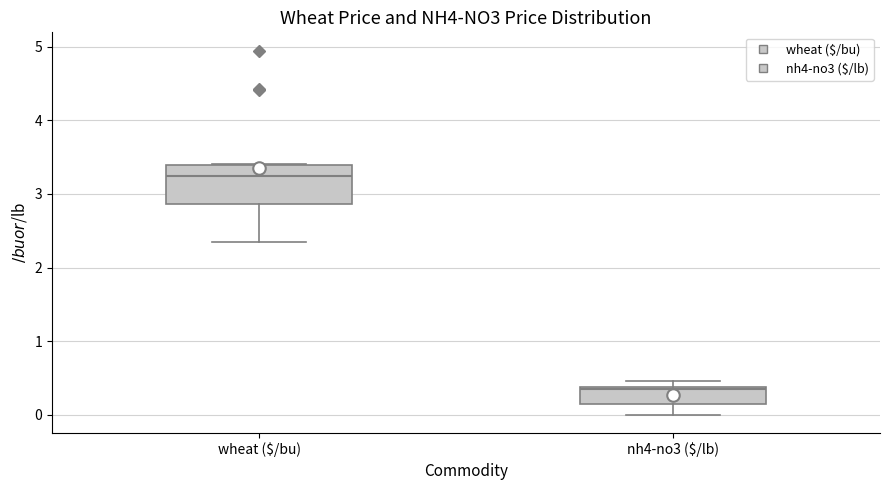

Comparing the boxes themselves (not the whiskers), which one is the tallest?

wheat ($/bu)